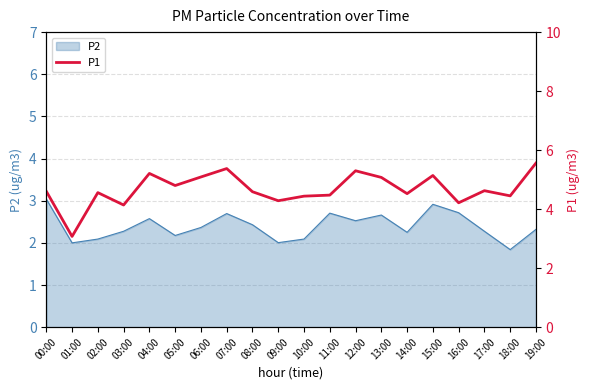

Which category has the lowest value in the P2 series?

18:00